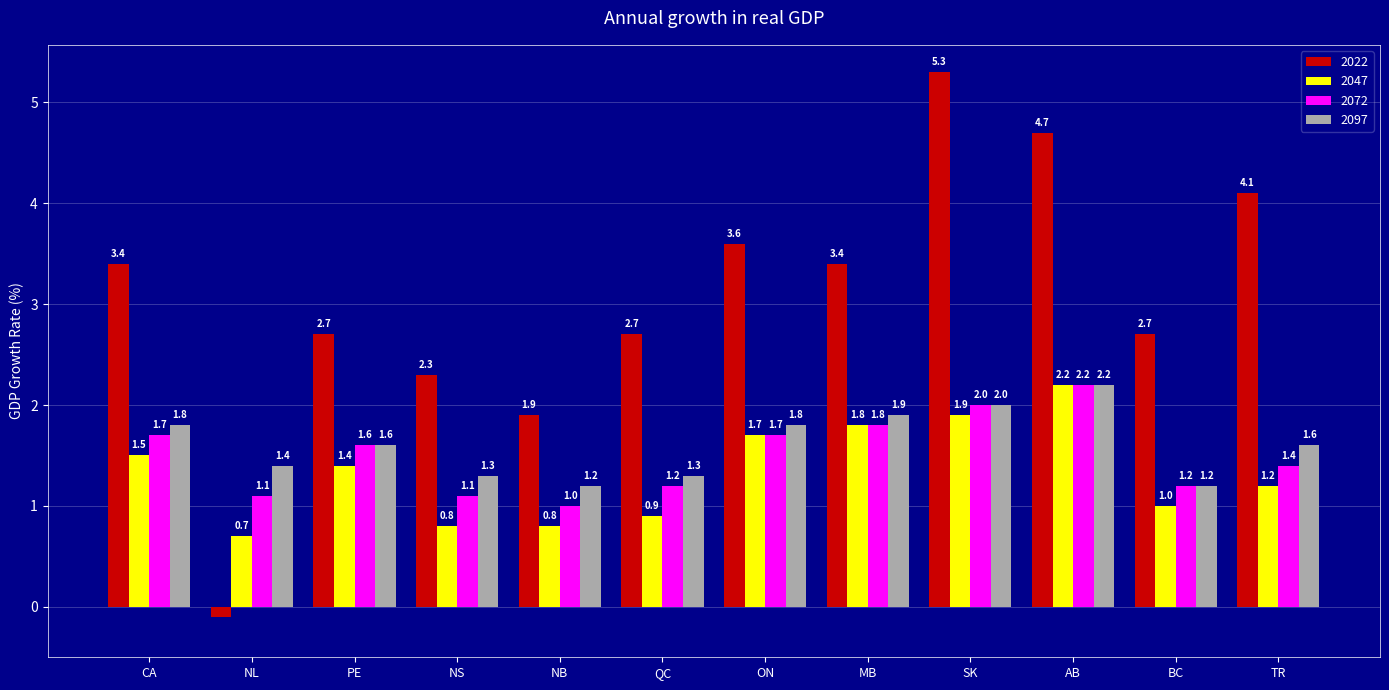

Reading left to right, transcribe all the data shown in this chart.

2022: 3.4	-0.1	2.7	2.3	1.9	2.7	3.6	3.4	5.3	4.7	2.7	4.1
2047: 1.5	0.7	1.4	0.8	0.8	0.9	1.7	1.8	1.9	2.2	1.0	1.2
2072: 1.7	1.1	1.6	1.1	1.0	1.2	1.7	1.8	2.0	2.2	1.2	1.4
2097: 1.8	1.4	1.6	1.3	1.2	1.3	1.8	1.9	2.0	2.2	1.2	1.6